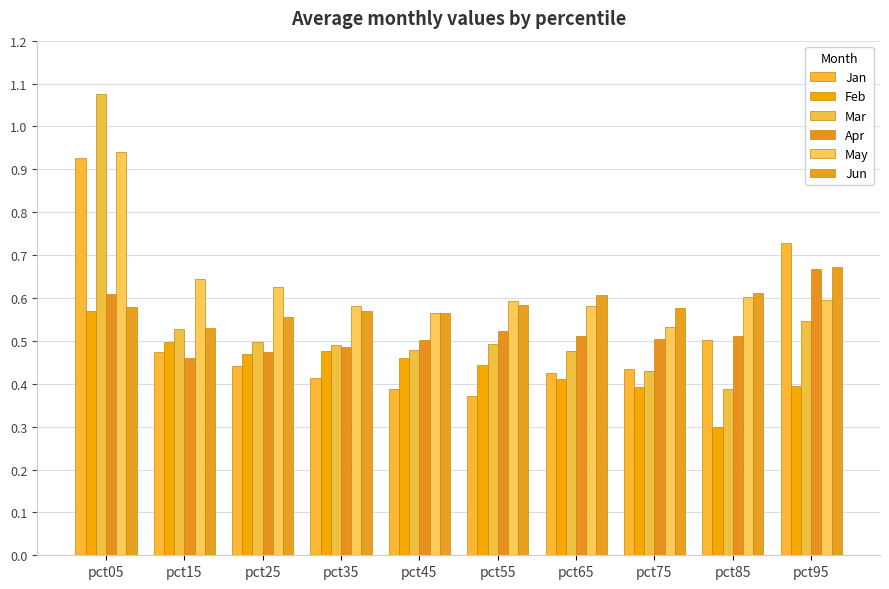

What is the total value across all series at pct65?

3.0